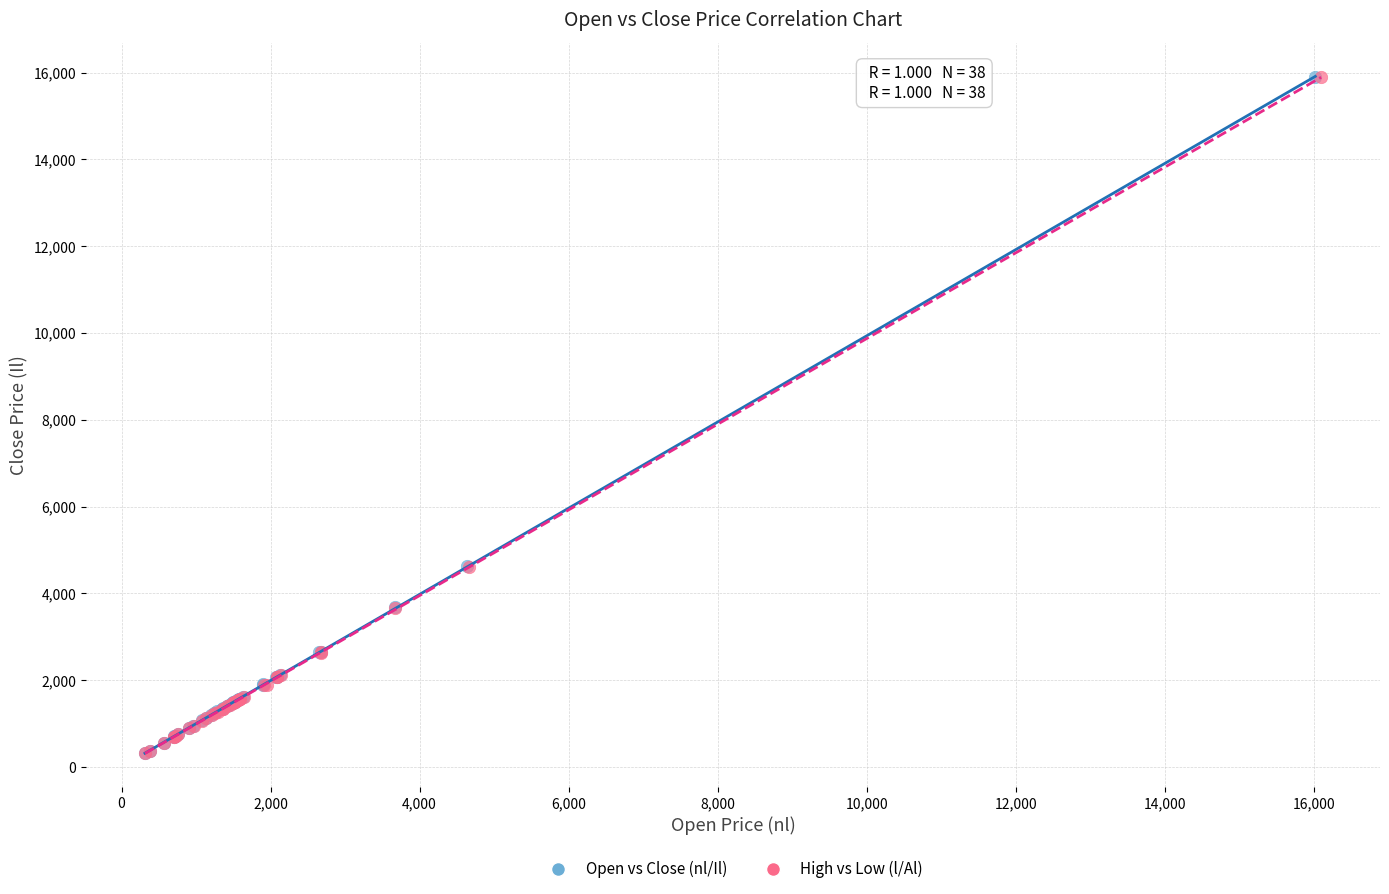

Which series has the widest spread of Y values?

Open vs Close (nl/Il)